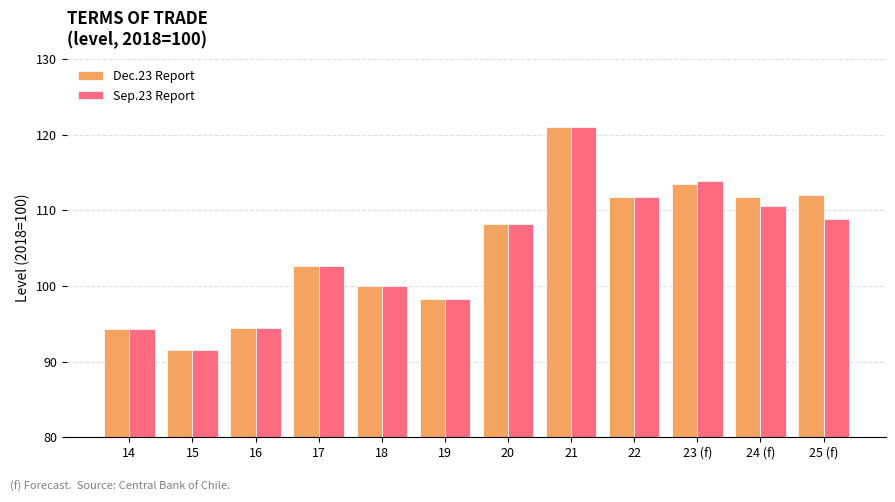

True or false: Dec.23 Report has a value of 100.0 at 18.

True